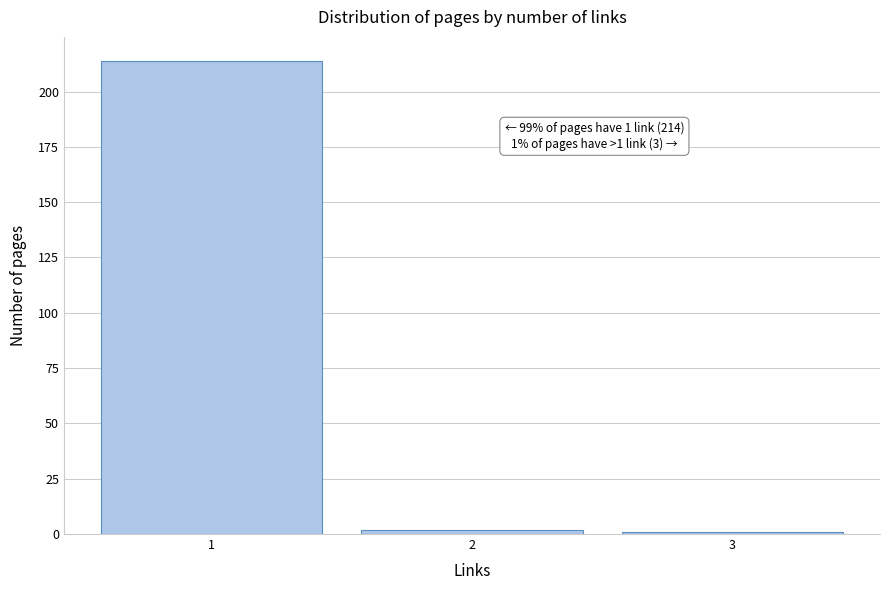

Reading right to left, what are all the values shown in this chart?

3=1	2=2	1=214